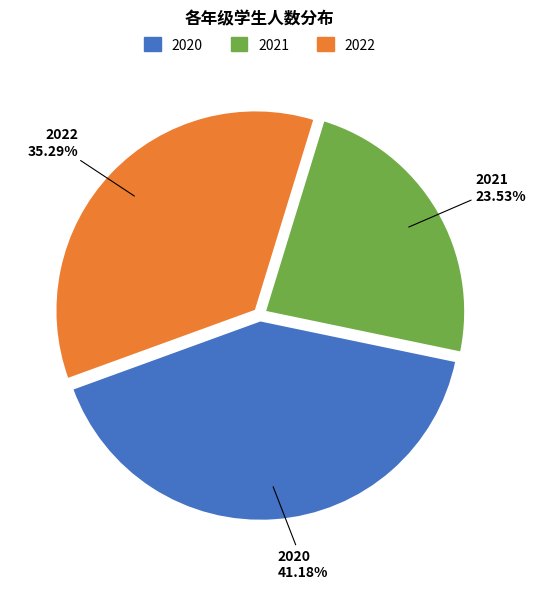

What portion of the pie excludes 2021?

76.5%